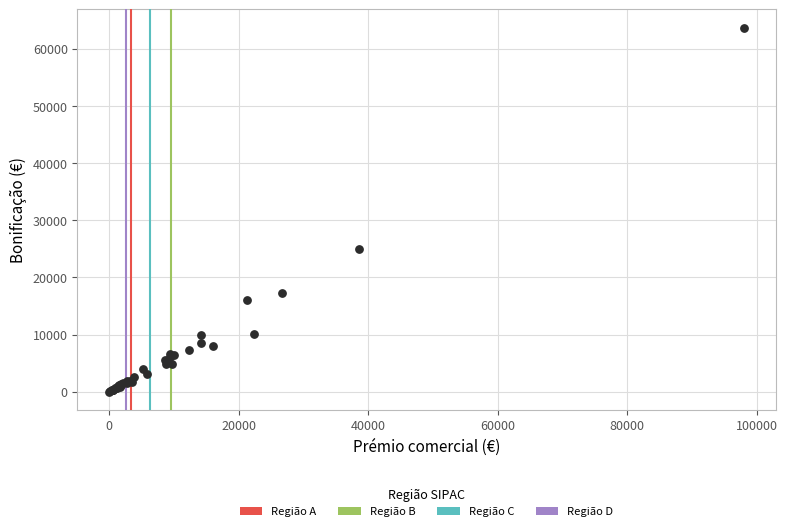

What Y value in the scatter plot is closest to 31856?

25048.4